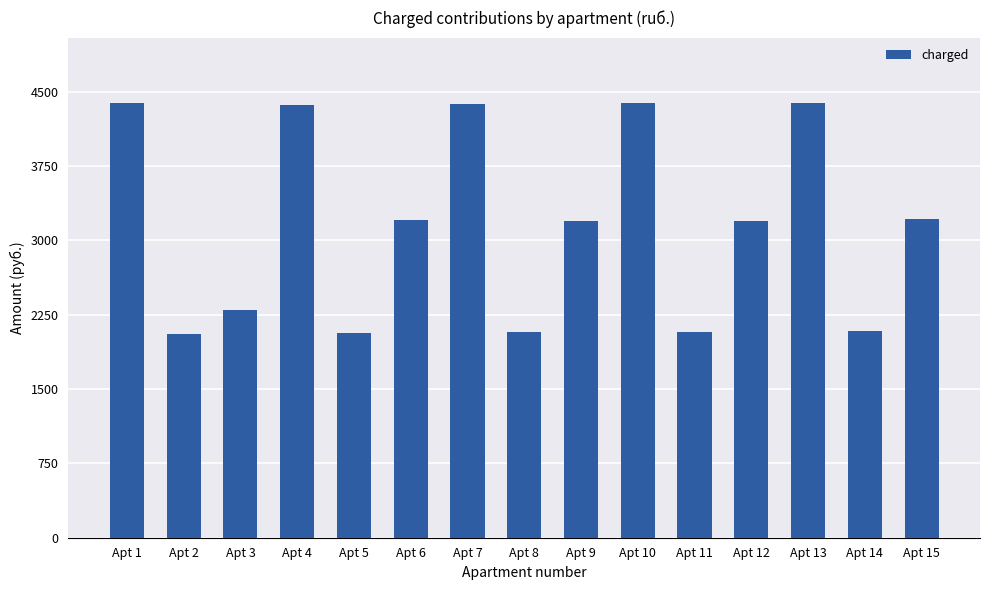

What value does the data have at Apt 7?

4375.7